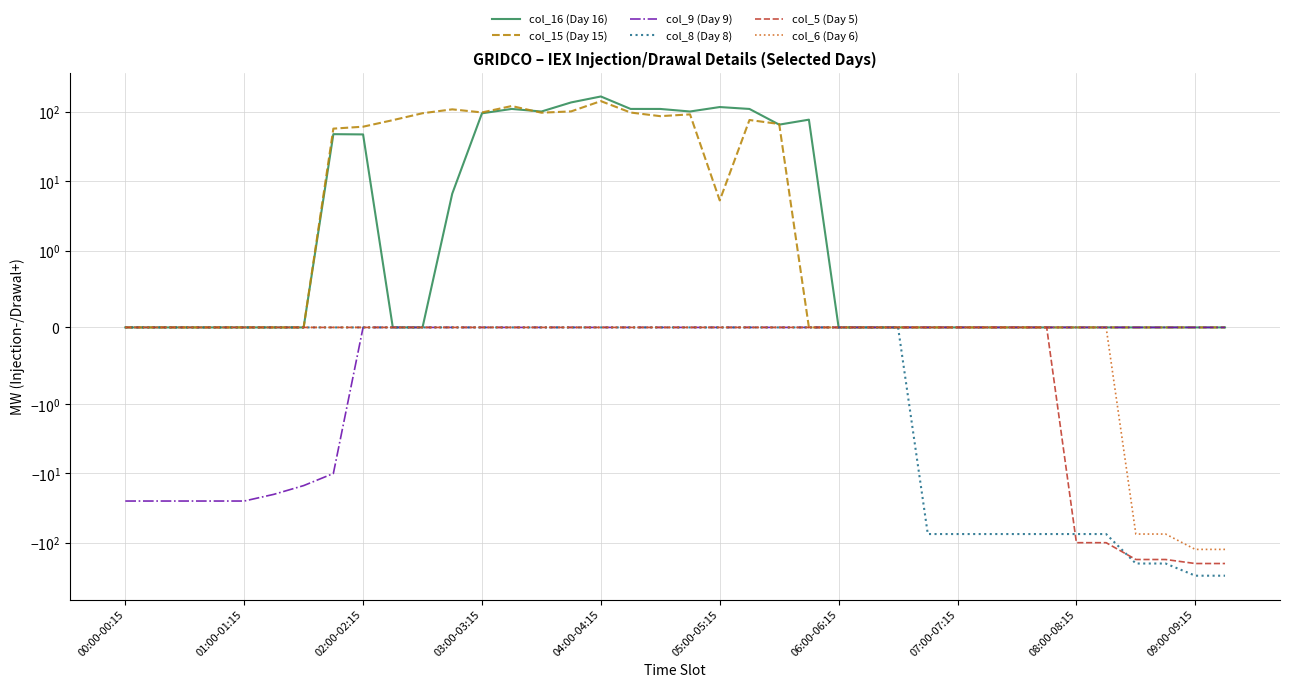

At which category is the sum across all series the highest?

04:00-04:15